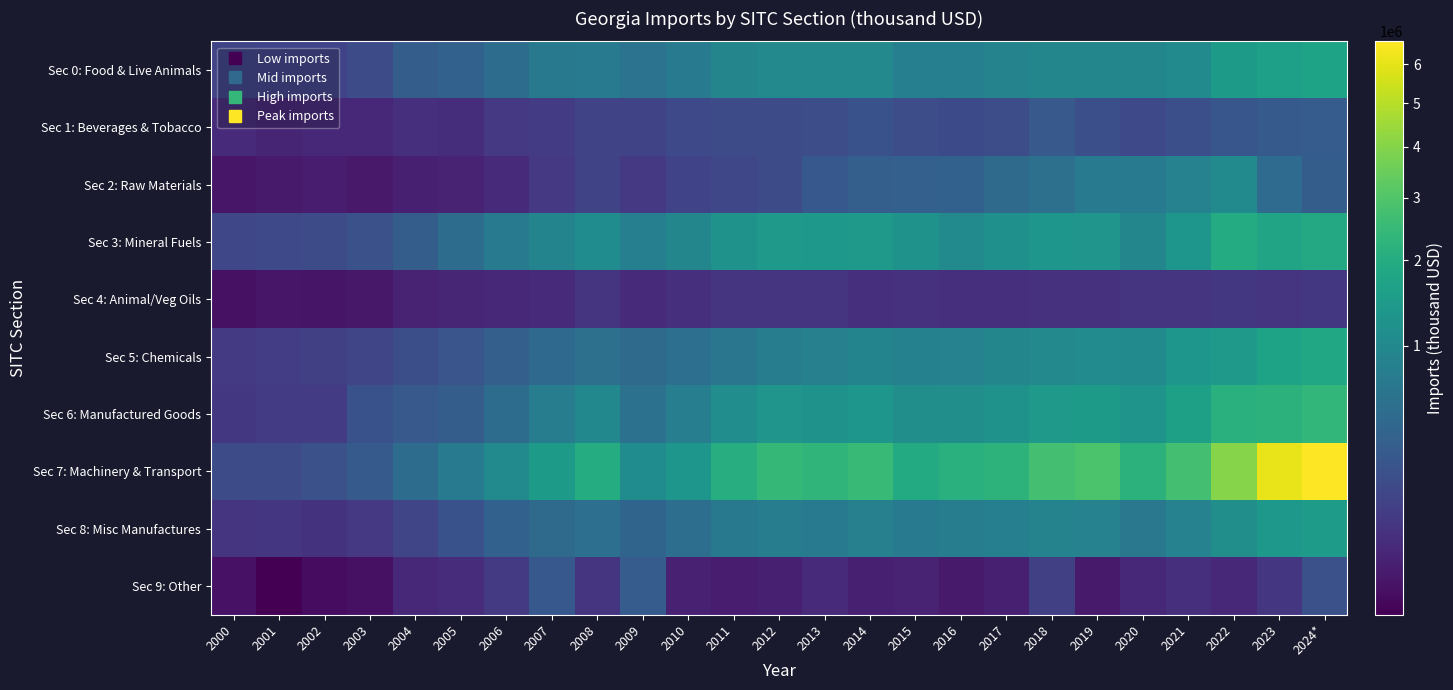

Reading right to left, list all the values displayed in this chart.

Sec 0: Food & Live Animals: 2024*=1714891.8	2023=1579797.3	2022=1464264.5	2021=1027320.8	2020=939914.9	2019=953090.3	2018=957268.0	2017=894813.1	2016=810189.6	2015=821453.7	2014=1001636.7	2013=1009609.9	2012=1001993.1	2011=931047.5	2010=746674.8	2009=592644.4	2008=738594.0	2007=687719.1	2006=494312.4	2005=361546.0	2004=318510.3	2003=166139.3	2002=124430.4	2001=120629.1	2000=126095.2
Sec 1: Beverages & Tobacco: 2024*=309675.4	2023=286782.1	2022=245654.8	2021=194396.9	2020=154904.5	2019=197590.8	2018=271495.3	2017=179352.1	2016=159422.0	2015=185169.2	2014=217184.2	2013=183853.8	2012=170231.3	2011=164159.6	2010=150896.2	2009=127003.6	2008=126060.1	2007=86529.9	2006=76543.5	2005=42010.0	2004=47573.4	2003=31810.4	2002=31817.7	2001=25219.0	2000=34742.7
Sec 2: Raw Materials: 2024*=318102.4	2023=486001.9	2022=1046426.1	2021=872916.2	2020=714279.4	2019=737597.7	2018=555197.4	2017=469728.6	2016=360879.5	2015=344744.3	2014=335851.8	2013=267450.7	2012=171797.2	2011=138410.2	2010=121627.8	2009=77609.5	2008=128769.4	2007=75164.4	2006=33356.9	2005=21153.2	2004=16753.1	2003=9641.2	2002=11781.0	2001=10477.7	2000=7312.3
Sec 3: Mineral Fuels: 2024*=1892483.9	2023=1739884.2	2022=1981311.4	2021=1322024.5	2020=954603.5	2019=1294281.1	2018=1341121.0	2017=1179423.9	2016=1034633.4	2015=1241285.6	2014=1432237.8	2013=1391503.1	2012=1397879.1	2011=1261170.4	2010=958402.3	2009=808575.9	2008=1088220.0	2007=913334.3	2006=711093.4	2005=493184.8	2004=316811.1	2003=203544.0	2002=164247.5	2001=155476.5	2000=138867.9
Sec 4: Animal/Veg Oils: 2024*=70207.6	2023=63452.1	2022=70027.1	2021=64497.8	2020=58276.6	2019=52493.7	2018=53973.8	2017=47591.0	2016=49160.4	2015=53417.4	2014=48201.3	2013=65057.7	2012=61251.6	2011=64669.6	2010=46693.3	2009=35605.2	2008=60208.2	2007=37463.0	2006=28871.1	2005=27040.8	2004=20048.1	2003=8598.0	2002=6298.6	2001=7384.6	2000=4539.0
Sec 5: Chemicals: 2024*=1858620.3	2023=1698733.6	2022=1435083.6	2021=1322147.9	2020=1045999.7	2019=1069820.2	2018=1014173.0	2017=951110.0	2016=862960.8	2015=843129.0	2014=914862.2	2013=832226.7	2012=752072.7	2011=649971.4	2010=541289.9	2009=473706.9	2008=558763.6	2007=449814.3	2006=334790.7	2005=242162.0	2004=185730.2	2003=134159.0	2002=107768.7	2001=94253.7	2000=80838.8
Sec 6: Manufactured Goods: 2024*=2371688.3	2023=2214750.8	2022=2122049.1	2021=1619249.9	2020=1274729.3	2019=1448714.0	2018=1435081.2	2017=1265844.4	2016=1145787.8	2015=1145376.7	2014=1338344.9	2013=1223845.7	2012=1295613.9	2011=1122245.9	2010=803582.6	2009=581285.5	2008=984508.7	2007=775076.7	2006=491105.4	2005=311572.2	2004=276292.9	2003=212620.1	2002=86686.8	2001=91941.1	2000=72636.9
Sec 7: Machinery & Transport: 2024*=6644674.3	2023=6097576.0	2022=4007965.4	2021=2752193.2	2020=2200587.1	2019=2886449.7	2018=2741998.3	2017=2229645.8	2016=2149518.0	2015=1929886.2	2014=2468001.8	2013=2285960.3	2012=2416794.8	2011=2032559.4	2010=1322986.7	2009=1088091.1	2008=2019613.1	2007=1451707.8	2006=1061493.4	2005=733207.2	2004=493619.8	2003=289898.1	2002=201316.9	2001=177111.0	2000=176708.4
Sec 8: Misc Manufactures: 2024*=1488923.1	2023=1368377.5	2022=1147691.2	2021=876141.6	2020=676243.3	2019=867634.9	2018=887621.0	2017=822526.3	2016=758061.5	2015=719350.0	2014=828679.6	2013=725577.4	2012=772294.1	2011=694210.5	2010=525699.0	2009=387306.8	2008=535639.2	2007=471292.8	2006=361083.0	2005=215892.5	2004=137064.6	2003=78201.4	2002=57416.5	2001=67966.4	2000=62868.0
Sec 9: Other: 2024*=205614.1	2023=68241.2	2022=27909.9	2021=47669.6	2020=29138.3	2019=10295.2	2018=103317.8	2017=17046.9	2016=11085.1	2015=20340.6	2014=16814.0	2013=37461.1	2012=16451.2	2011=13815.4	2010=18111.9	2009=303895.5	2008=61164.2	2007=264048.0	2006=82182.6	2005=39779.7	2004=31939.4	2003=4427.7	2002=2927.3	2001=1551.6	2000=4899.9